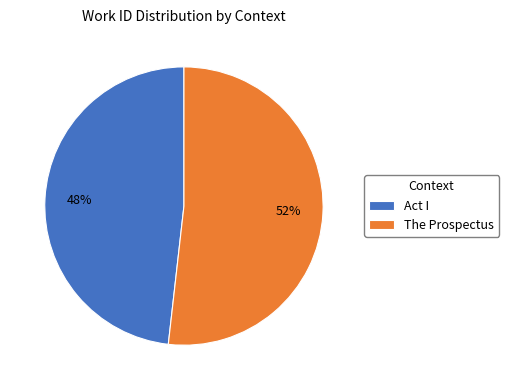

Between The Prospectus and Act I, which is larger?

The Prospectus